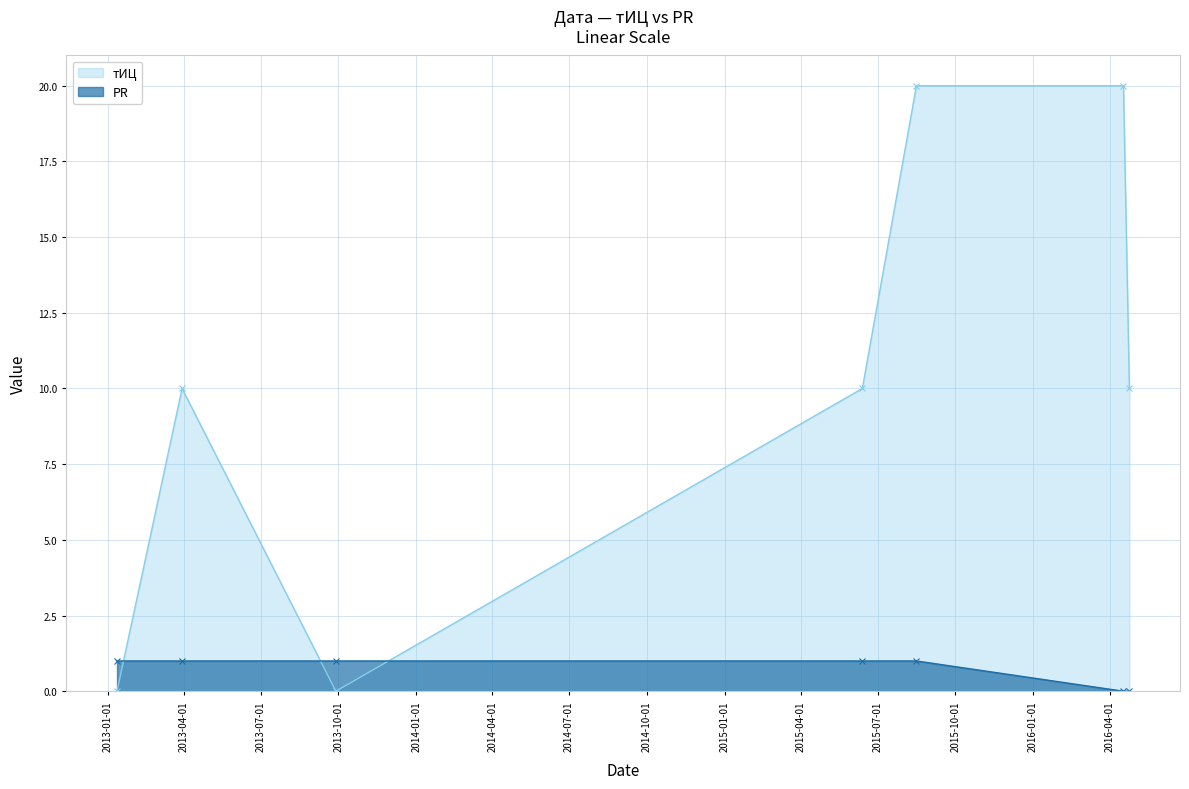

What is the value of the тИЦ point at the 5th from the left?

20